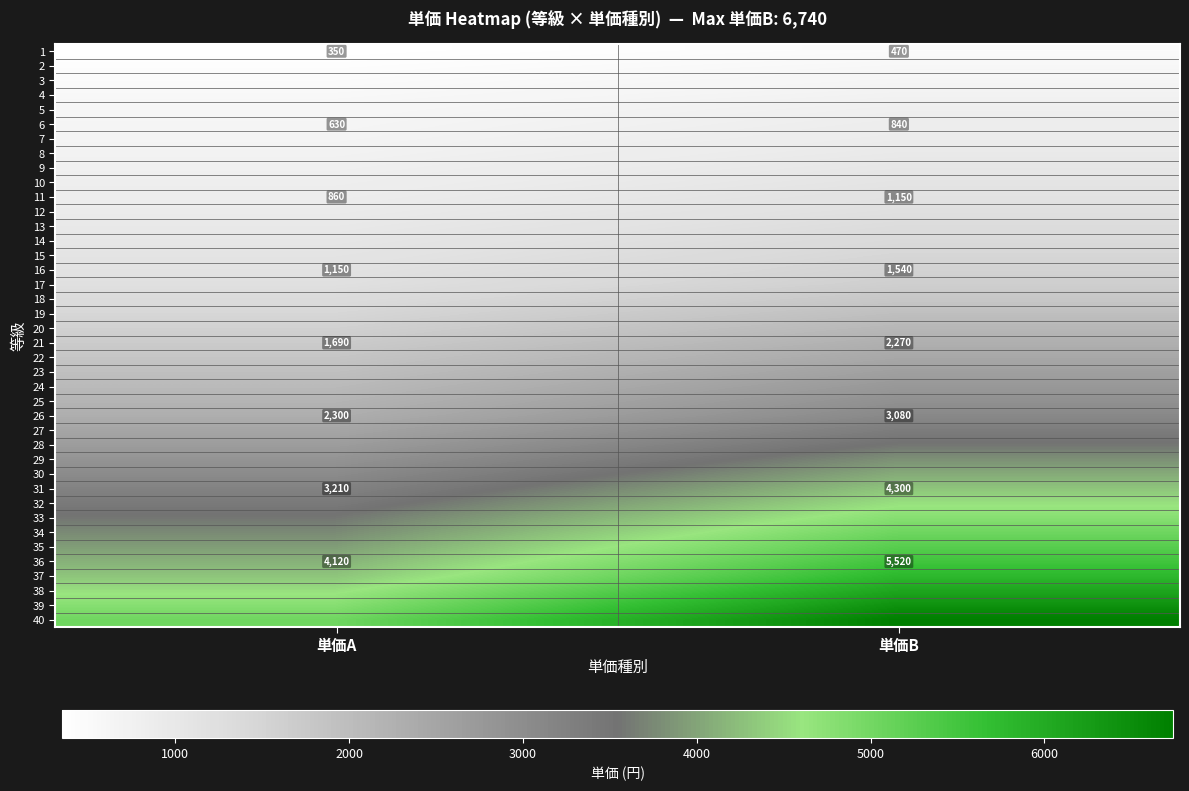

Is it true that 21 equals 1690 at 単価A?

True